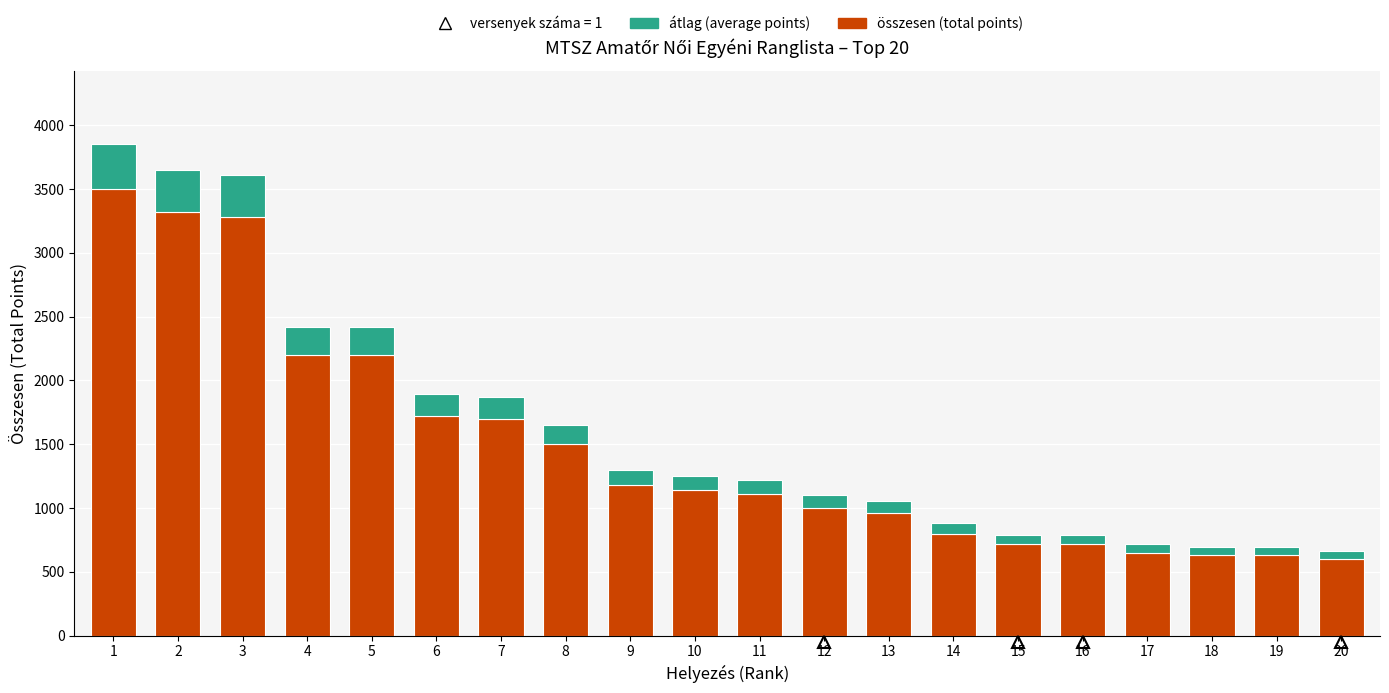

Count the number of data series in this chart.

2